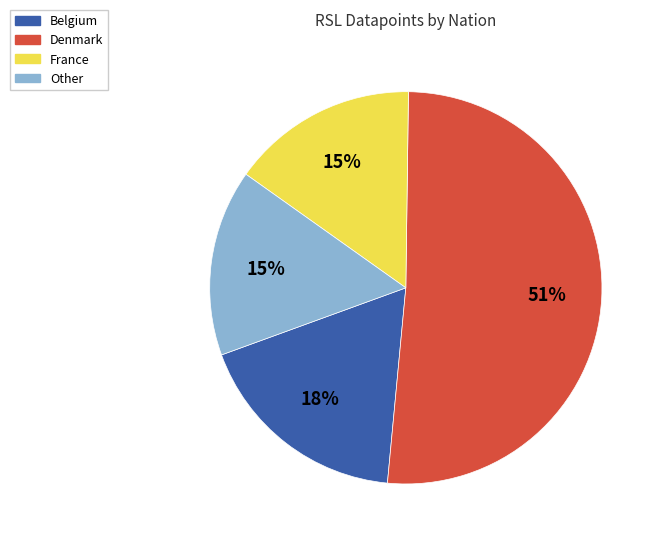

Which category has the biggest portion of the pie?

Denmark